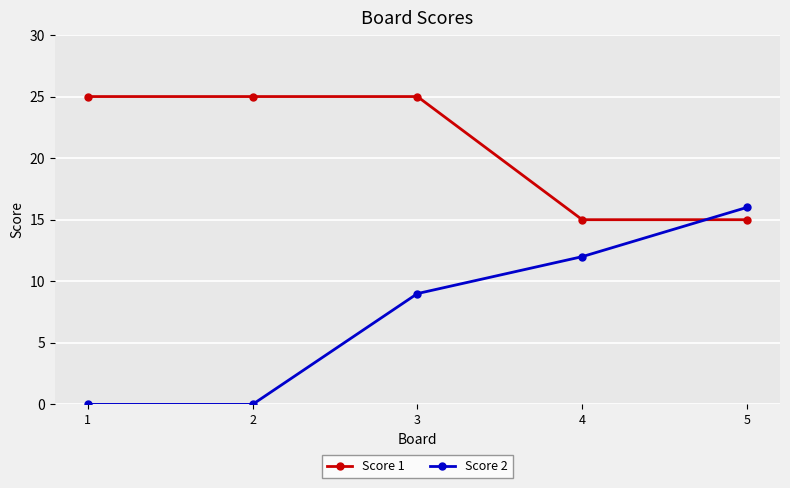

Which series changed the most between 3 and 5?

Score 1